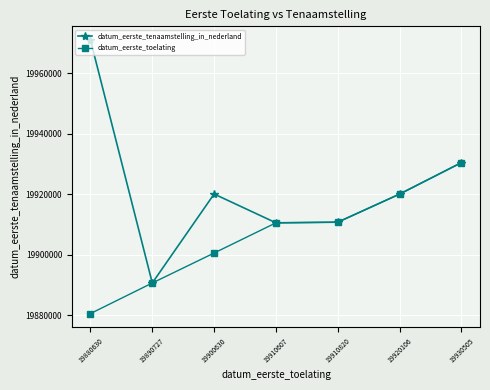

Which series has the widest spread of values?

datum_eerste_tenaamstelling_in_nederland